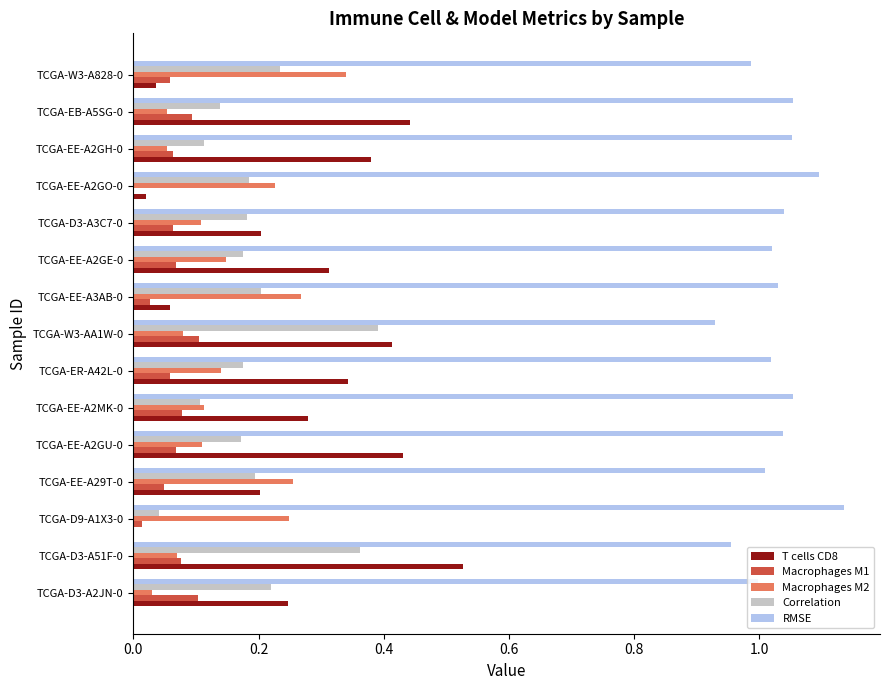

Is it true that Macrophages M1 equals 0.1 at TCGA-EE-A2MK-0?

True